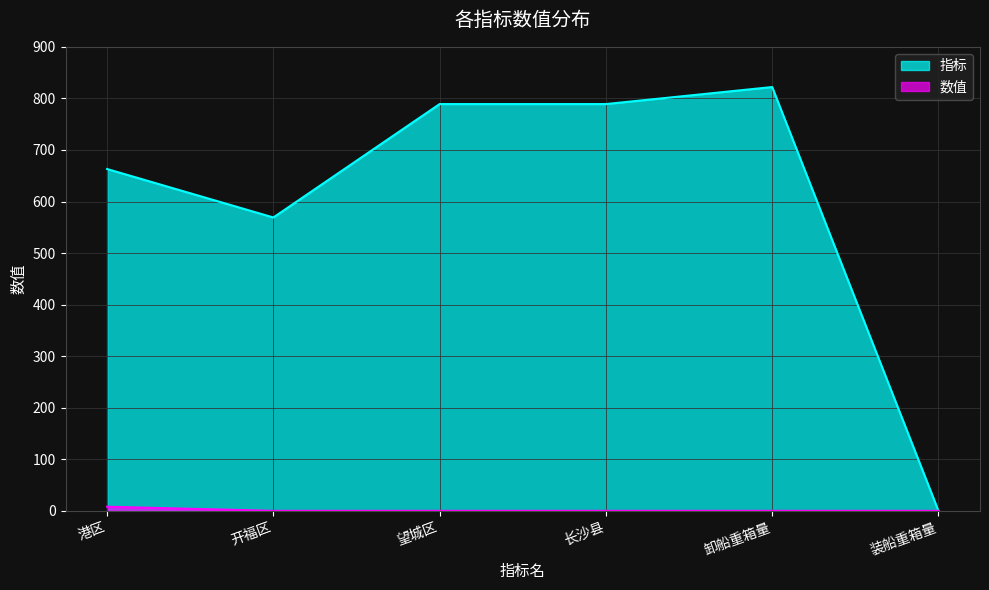

The value of 指标 at 卸船重箱量 is 1160. True or false?

False